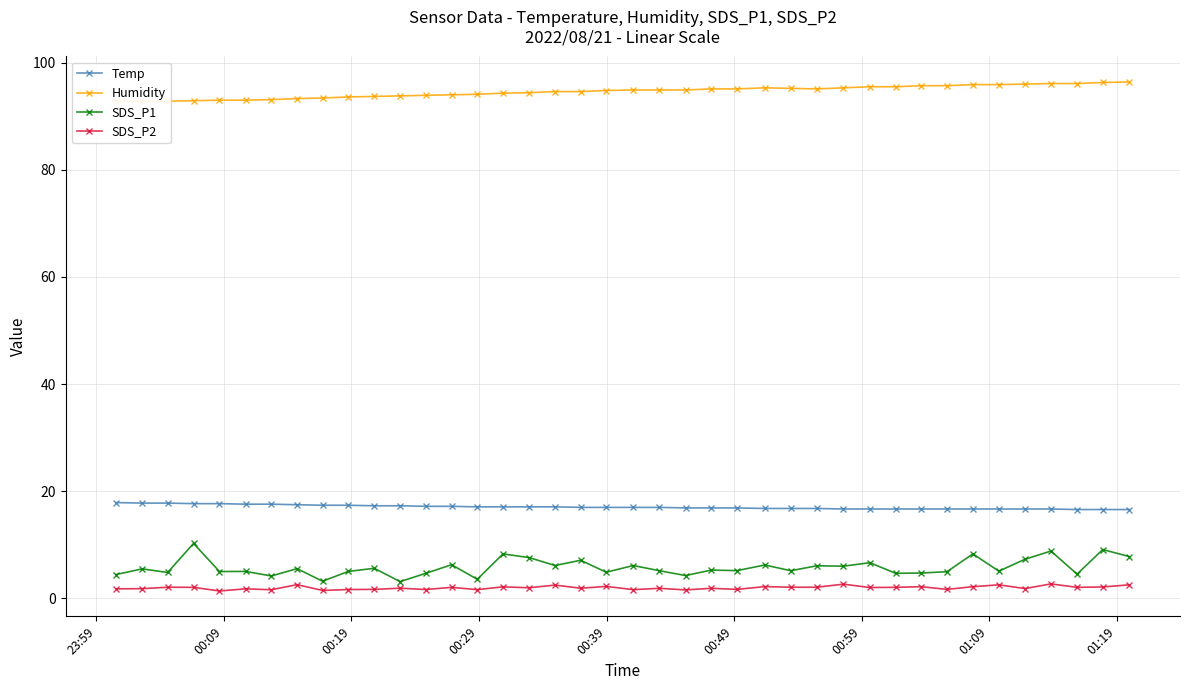

What is the value of the SDS_P1 point at the 31st from the left?

4.7